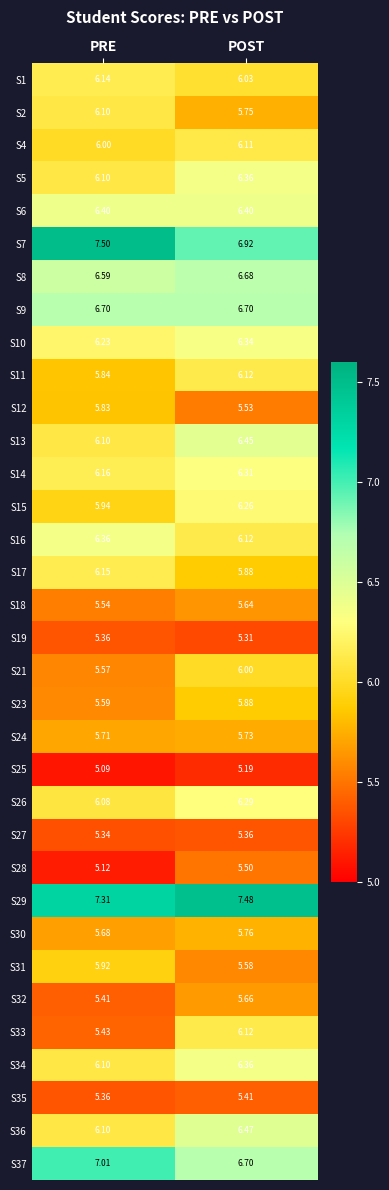

Which category has the highest value in the S34 series?

POST